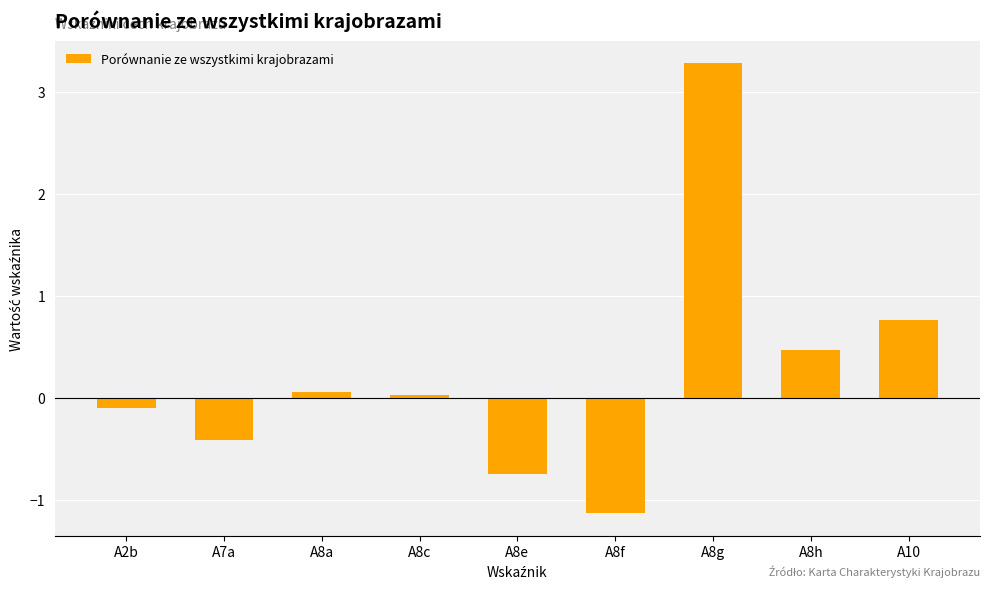

Count the number of categories in the chart.

9